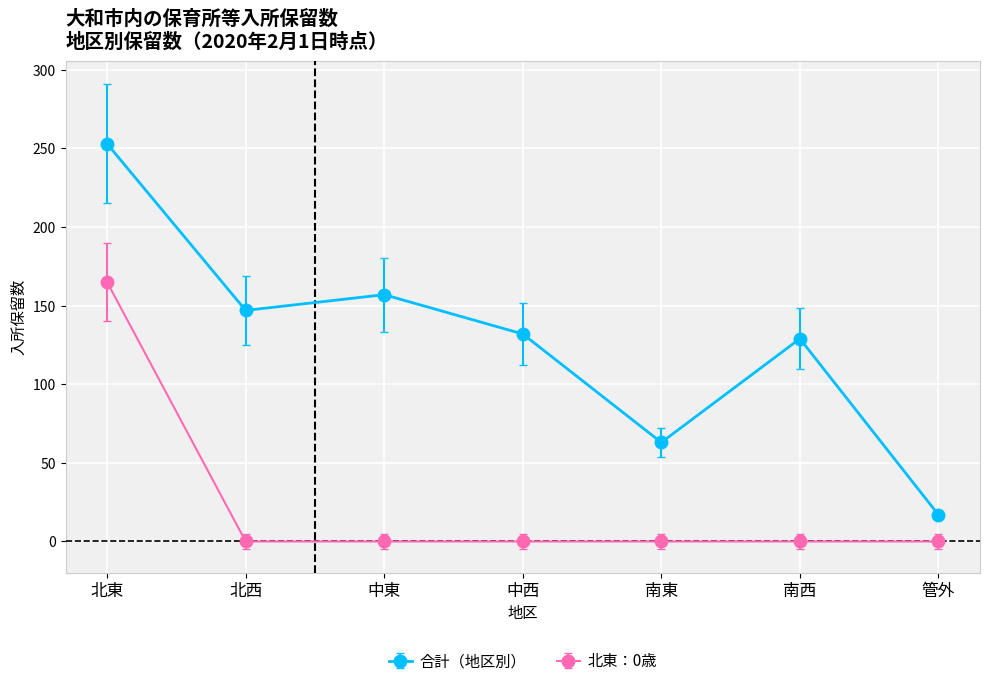

What is the label of the 2nd point from the right?

南西